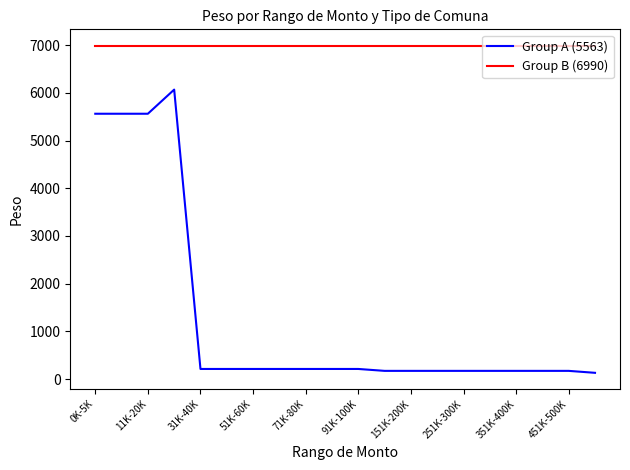

List the series in order of their peak value, highest first.

Group B (6990), Group A (5563)